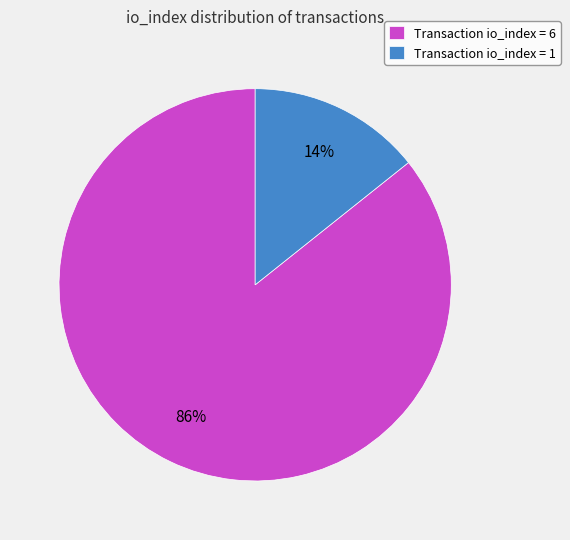

The Transaction io_index = 6 slice represents 94% of the pie. True or false?

False